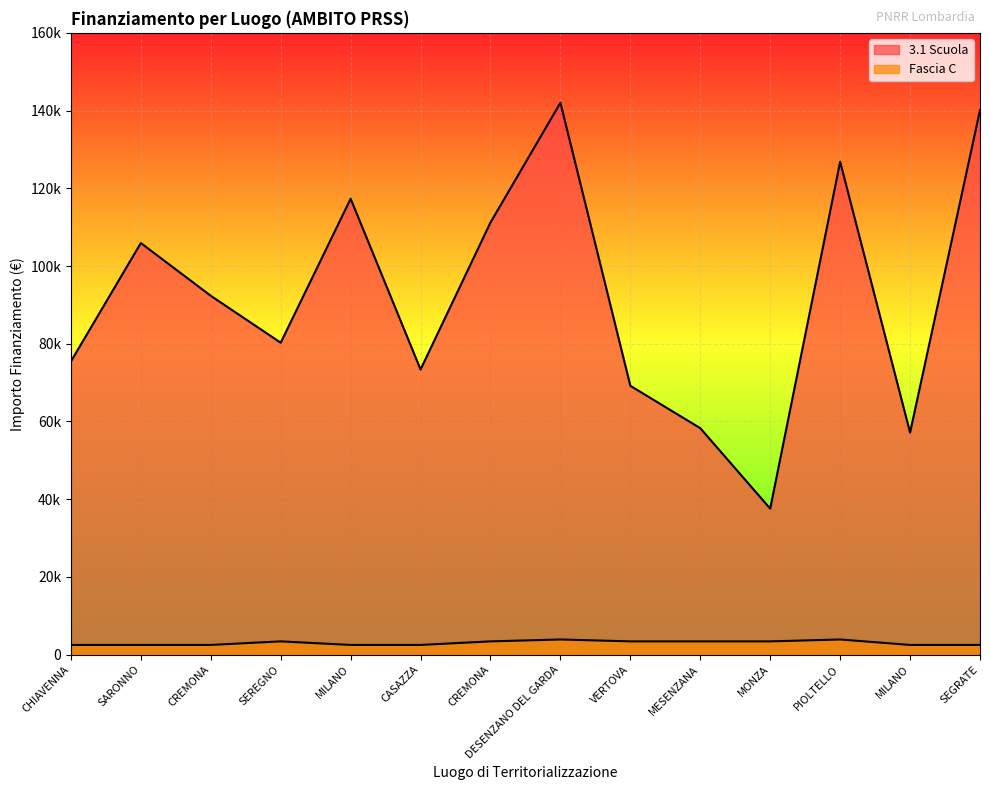

Where is the first local maximum for Fascia C?

SEREGNO